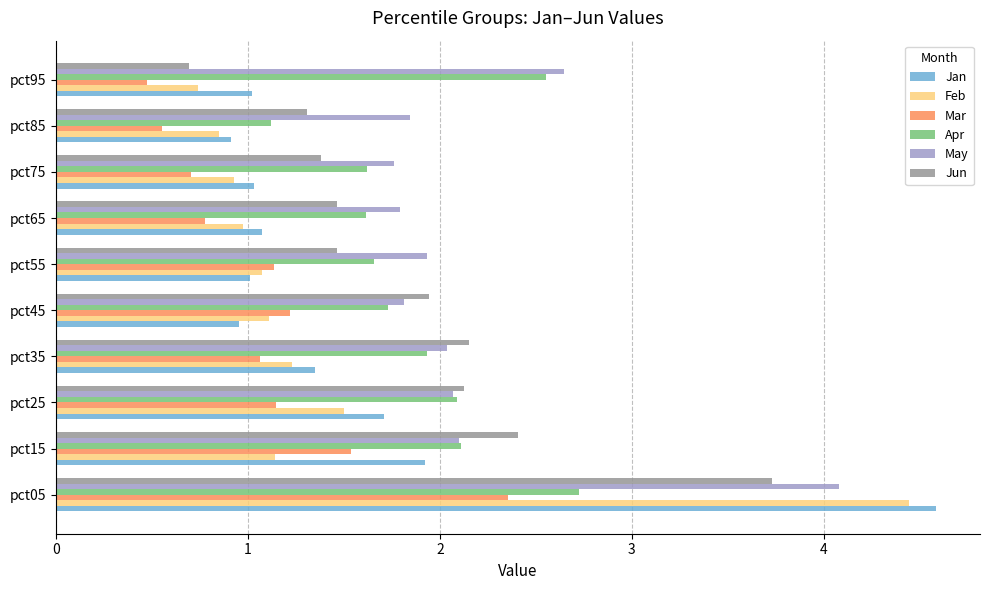

Is the value of Jun at pct05 greater than the value of Feb at pct15?

Yes